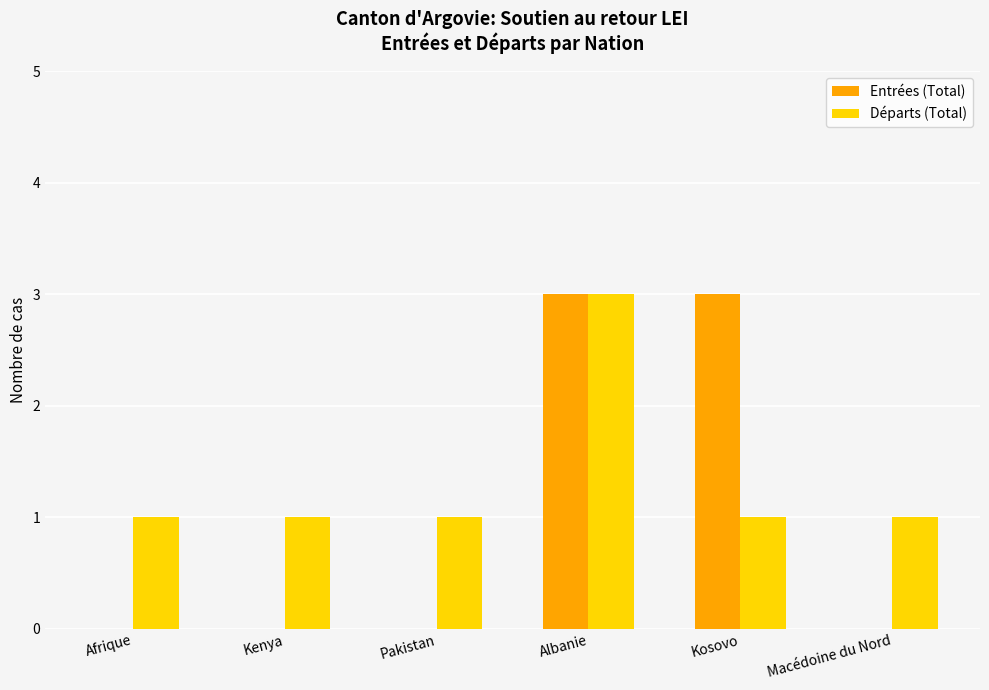

Between Kosovo and Macédoine du Nord, which series saw the biggest shift?

Entrées (Total)